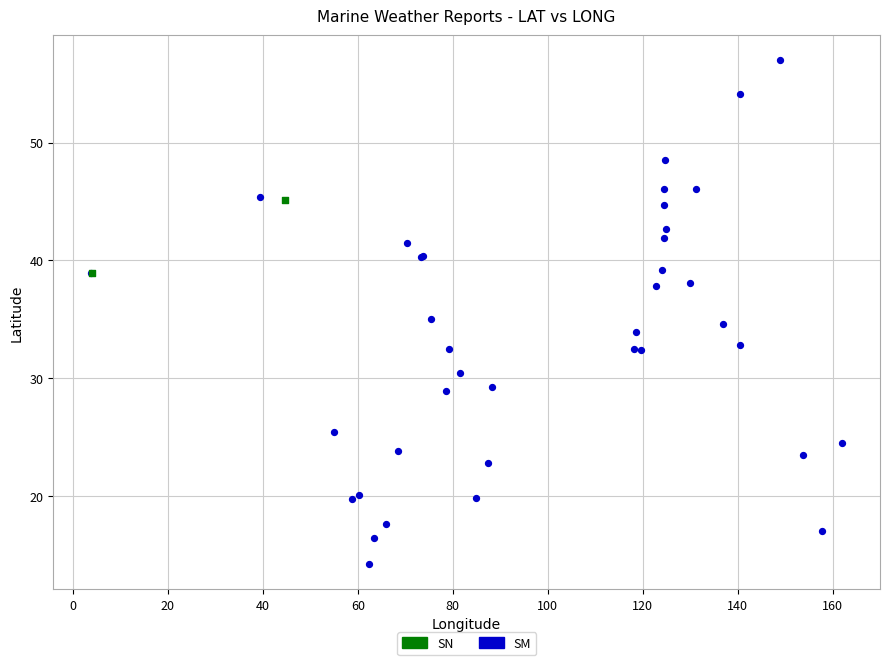

What are all the series names shown in the legend?

SN, SM